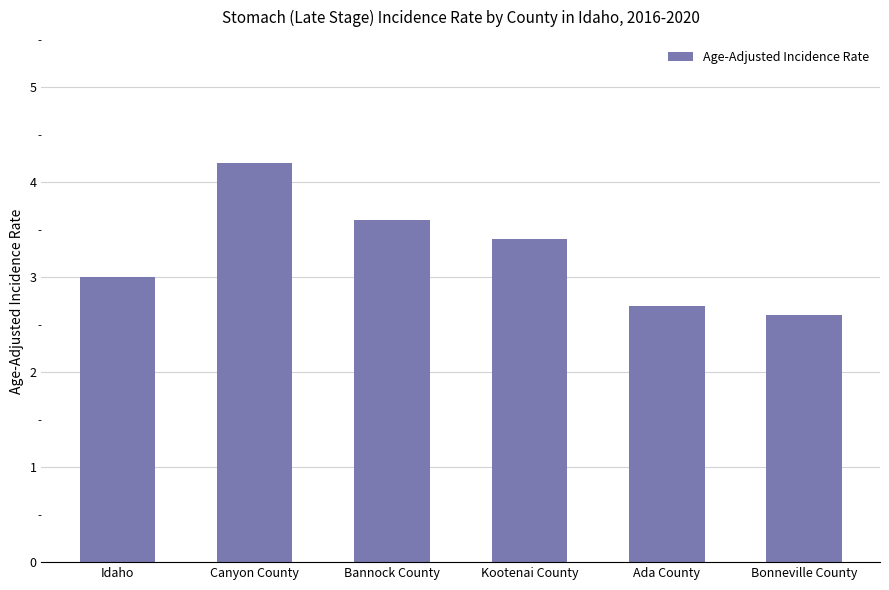

How many data points does each series have?

6